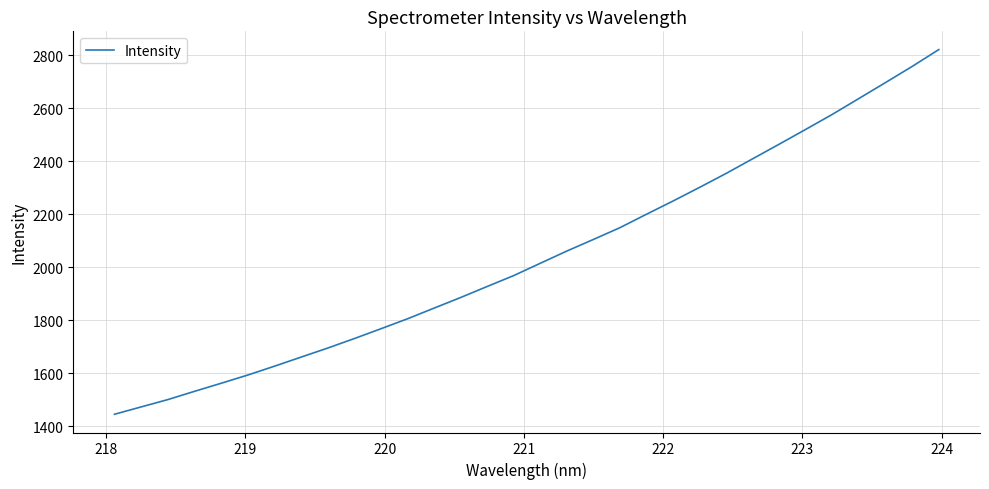

What is the difference between the maximum and minimum values?

1376.6